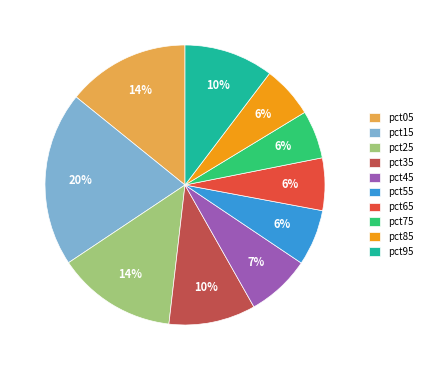

Does pct55 represent more than half of the total?

No